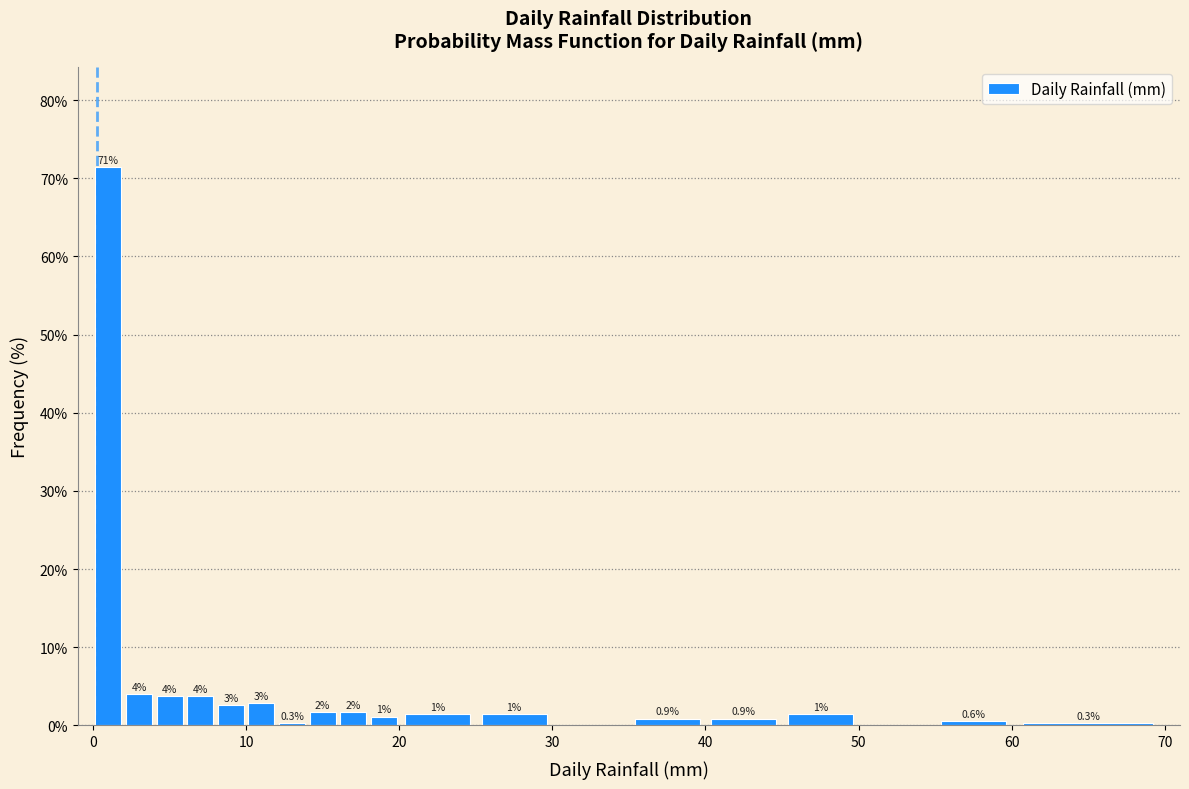

Read against the x-axis, roughly where is the centre of the tallest bar?

1